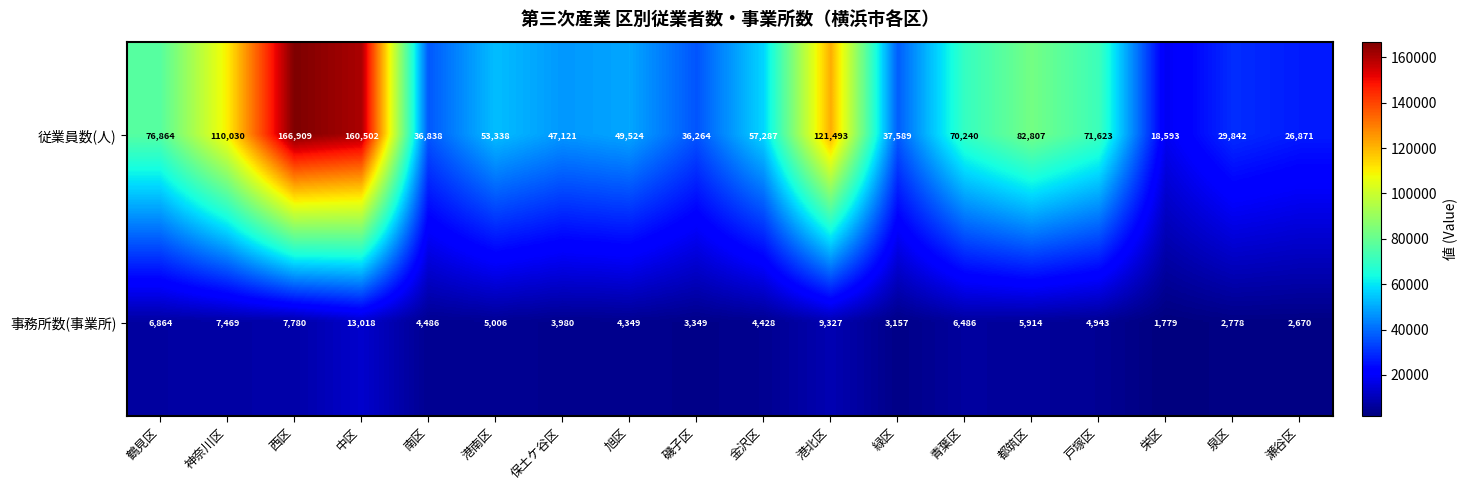

What is the maximum value shown in the chart?

166909